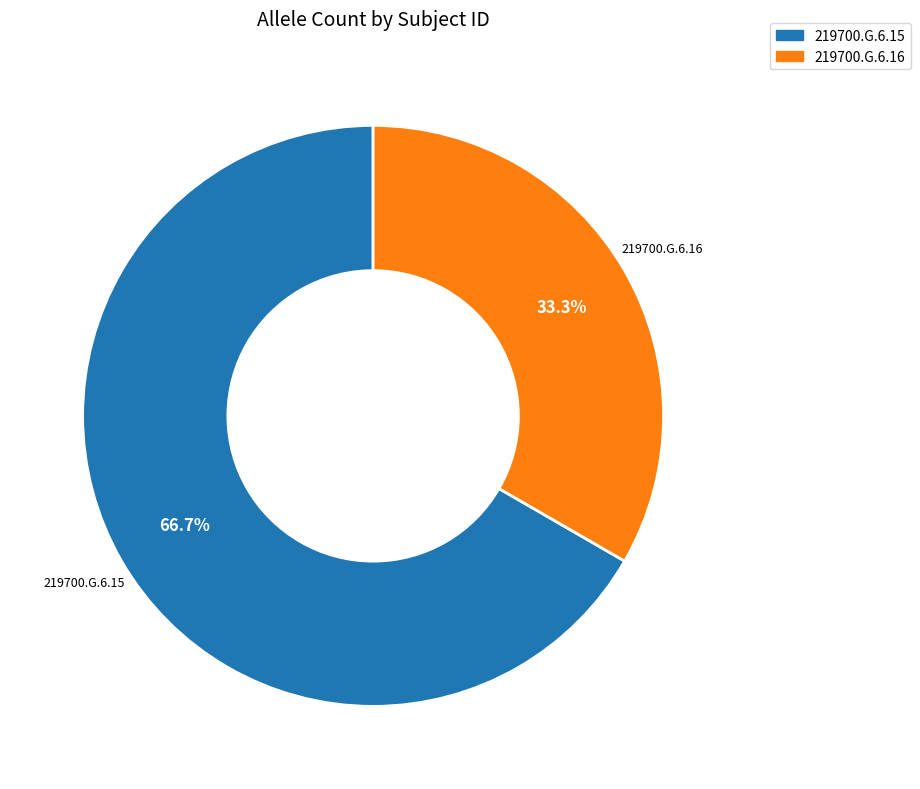

To the nearest percent, what percentage of the pie is 219700.G.6.15?

67%